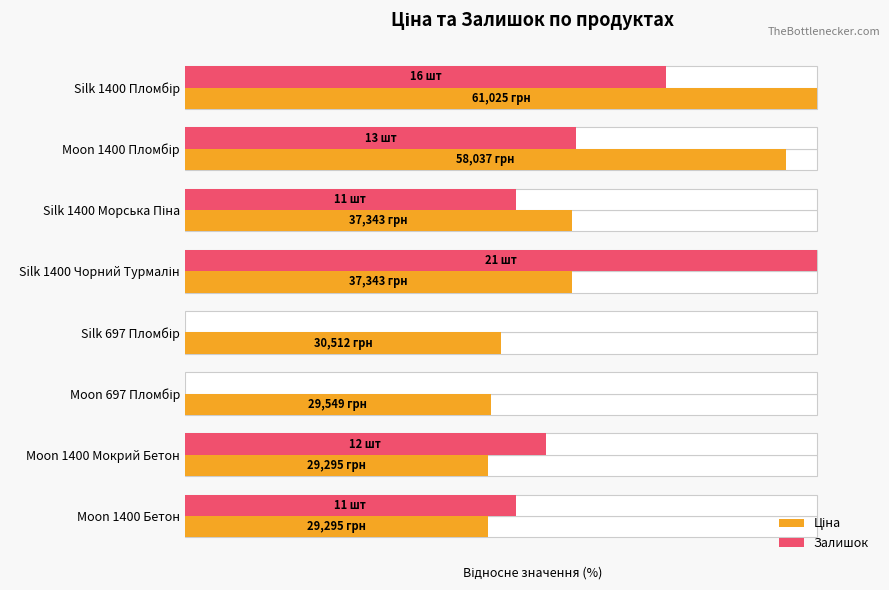

Rank the series by their maximum value, from highest to lowest.

Ціна, Залишок